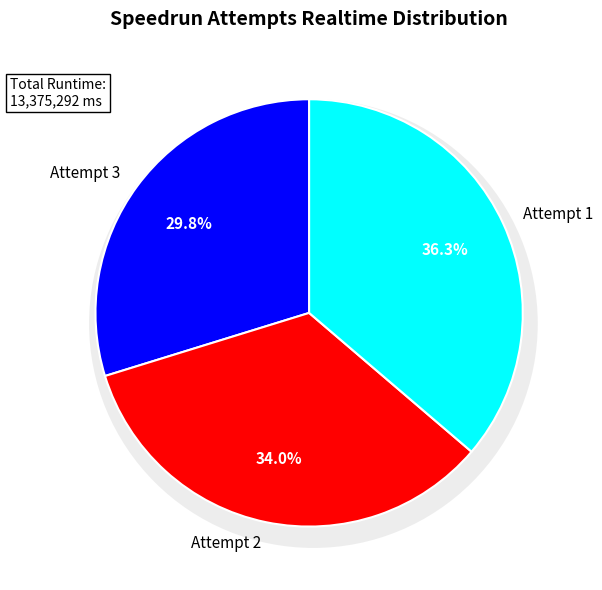

To the nearest percent, what is the average slice percentage?

33%